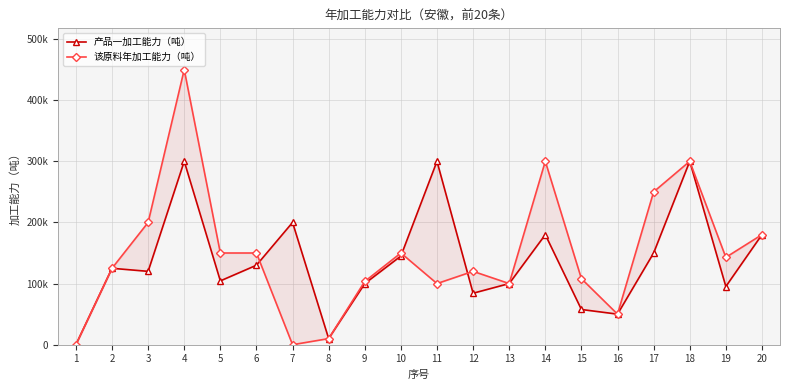

At which category does the chart reach its peak across all series?

4